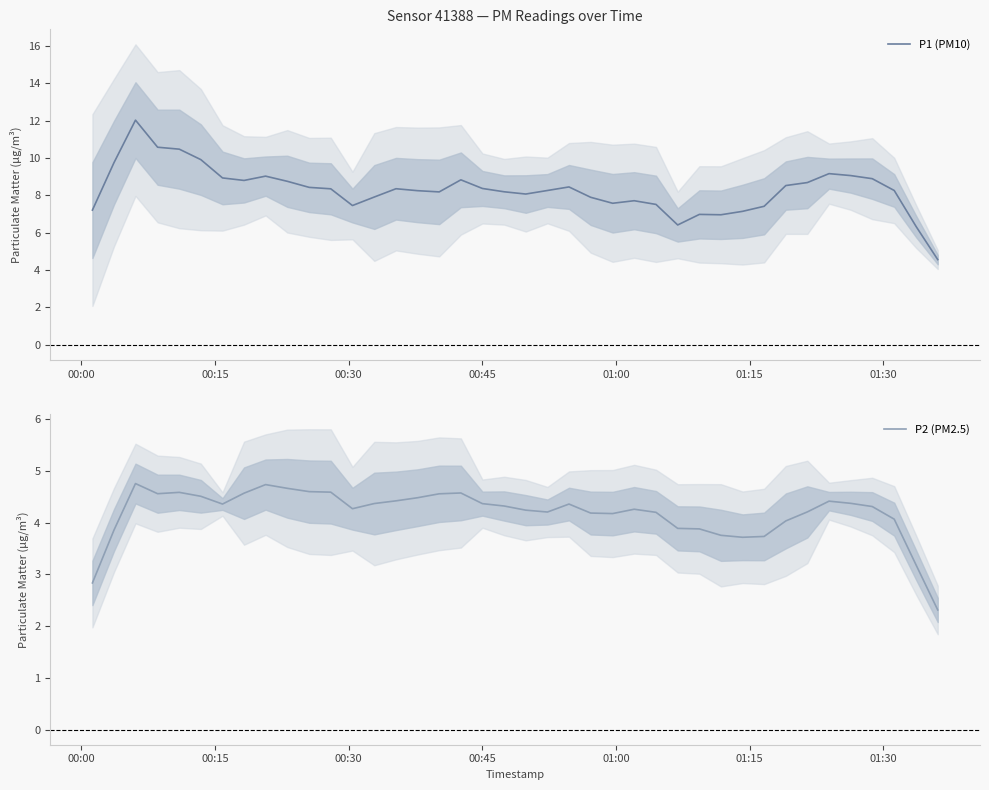

How many lines are shown in the chart?

2